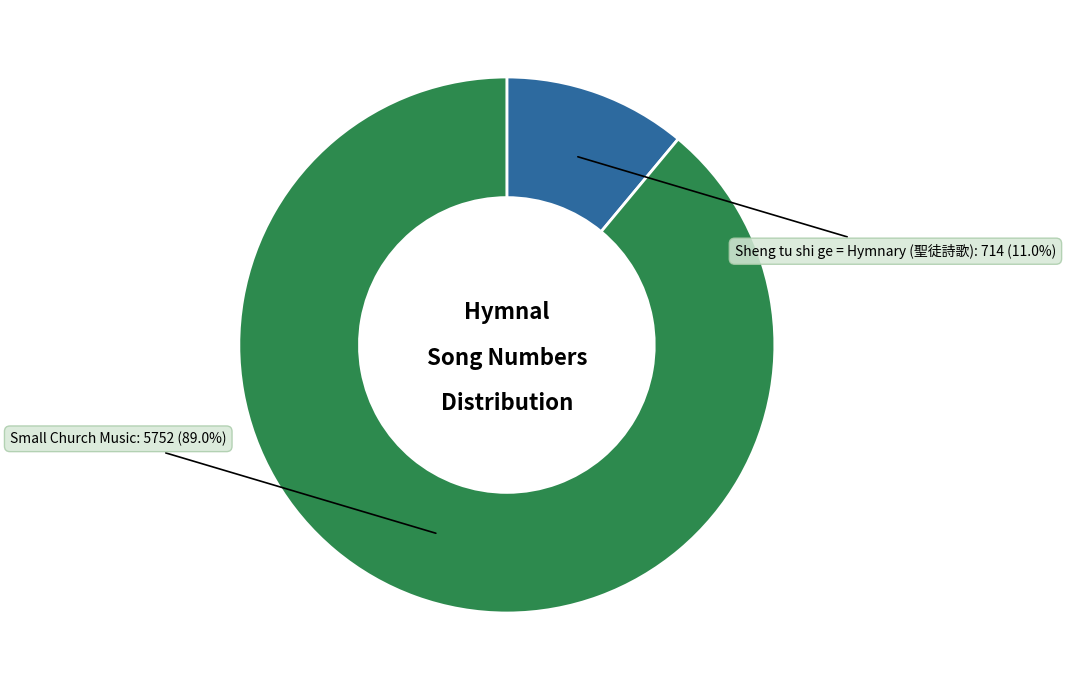

Which category has the smallest portion of the pie?

Sheng tu shi ge = Hymnary (聖徒詩歌)